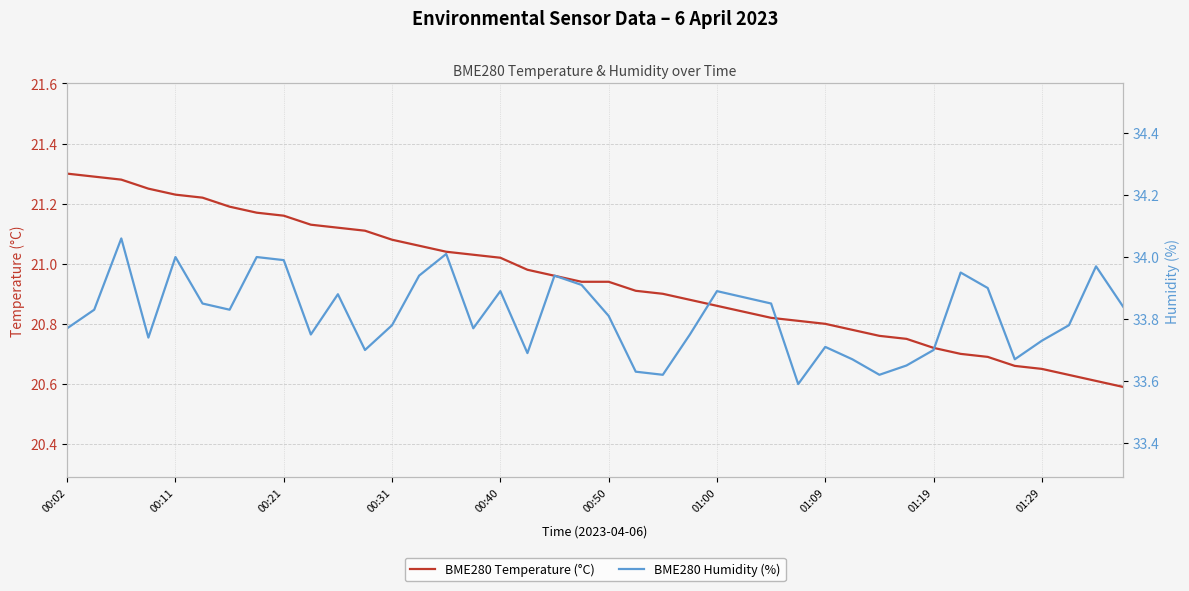

What position from the left is 00:50?

21